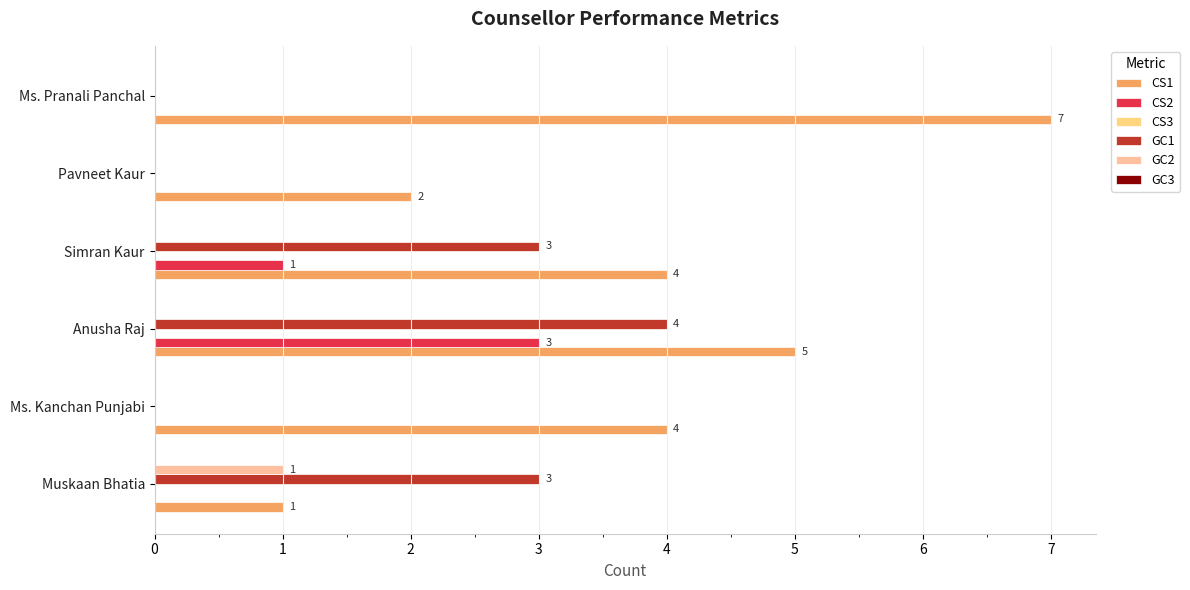

Count the number of data series in this chart.

4